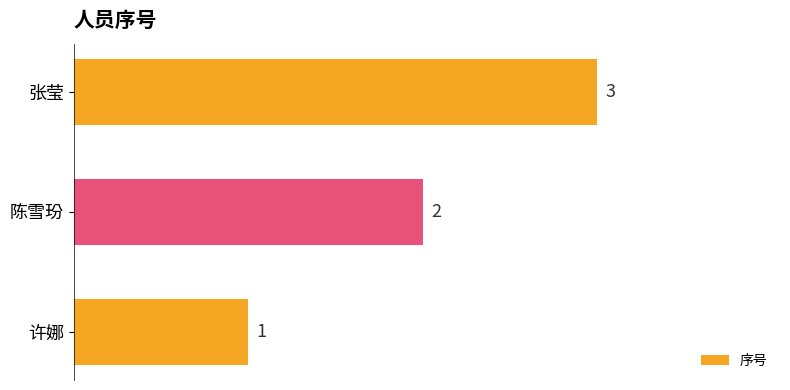

What is the smallest value displayed?

1